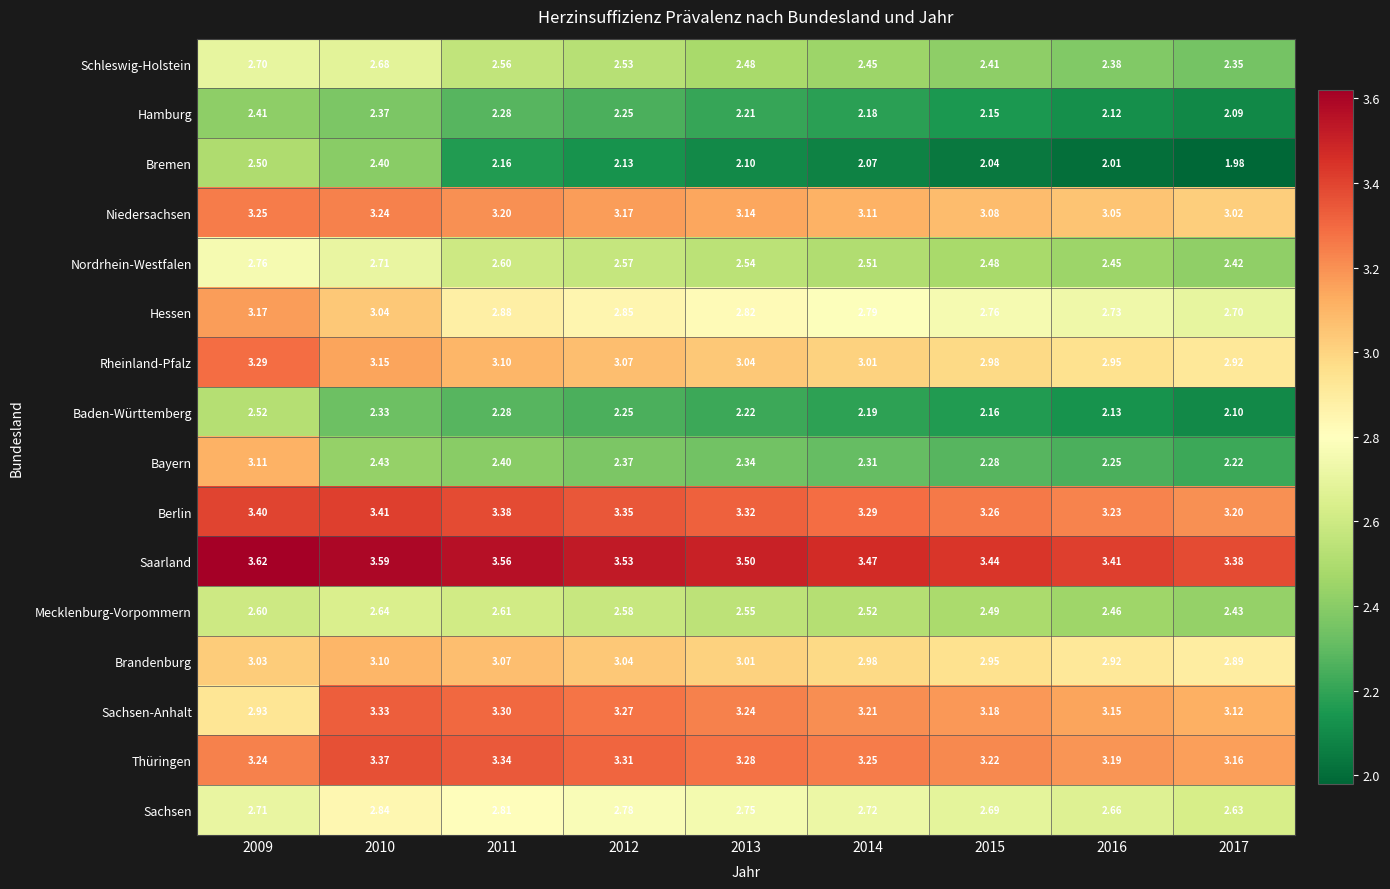

Between 2011 and 2013, which series saw the biggest shift?

Schleswig-Holstein